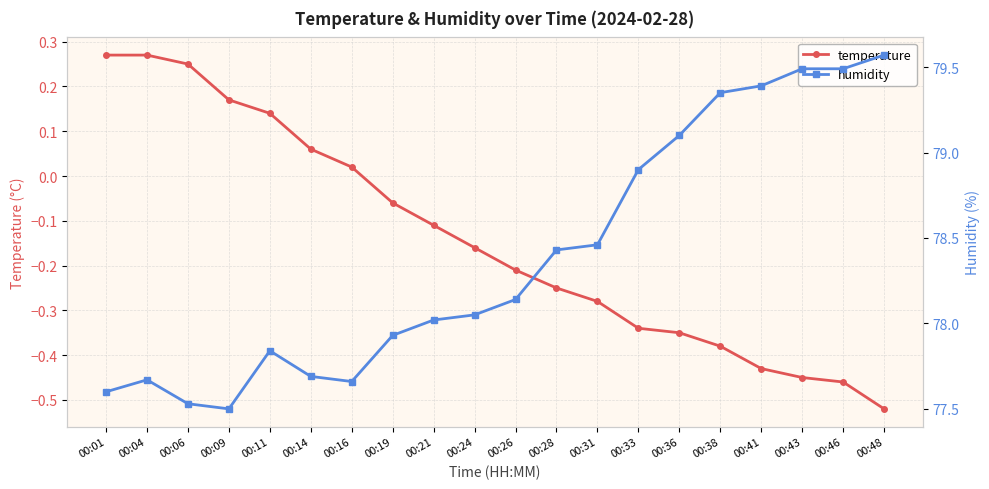

Reading right to left, transcribe all the data shown in this chart.

temperature: 00:48=-0.5	00:46=-0.5	00:43=-0.5	00:41=-0.4	00:38=-0.4	00:36=-0.3	00:33=-0.3	00:31=-0.3	00:28=-0.2	00:26=-0.2	00:24=-0.2	00:21=-0.1	00:19=-0.1	00:16=0.0	00:14=0.1	00:11=0.1	00:09=0.2	00:06=0.2	00:04=0.3	00:01=0.3
humidity: 00:48=79.6	00:46=79.5	00:43=79.5	00:41=79.4	00:38=79.3	00:36=79.1	00:33=78.9	00:31=78.5	00:28=78.4	00:26=78.1	00:24=78.0	00:21=78.0	00:19=77.9	00:16=77.7	00:14=77.7	00:11=77.8	00:09=77.5	00:06=77.5	00:04=77.7	00:01=77.6